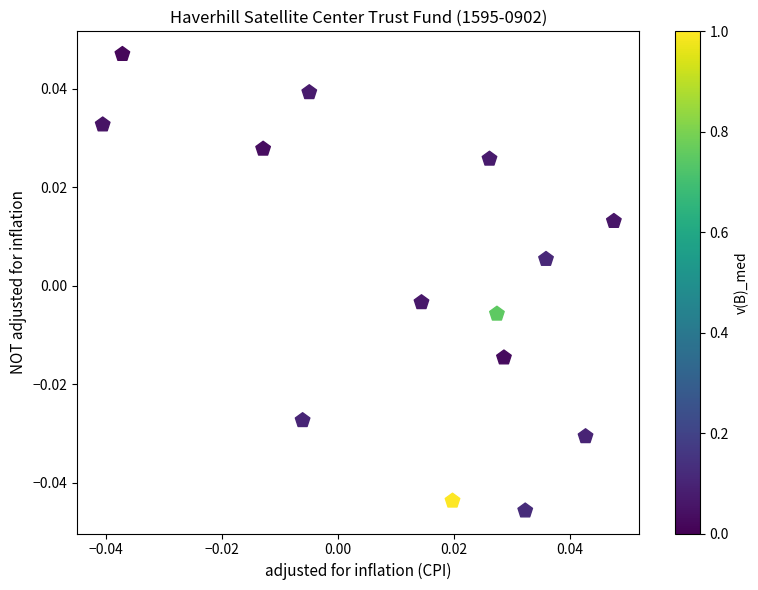

How many data points are displayed?

14